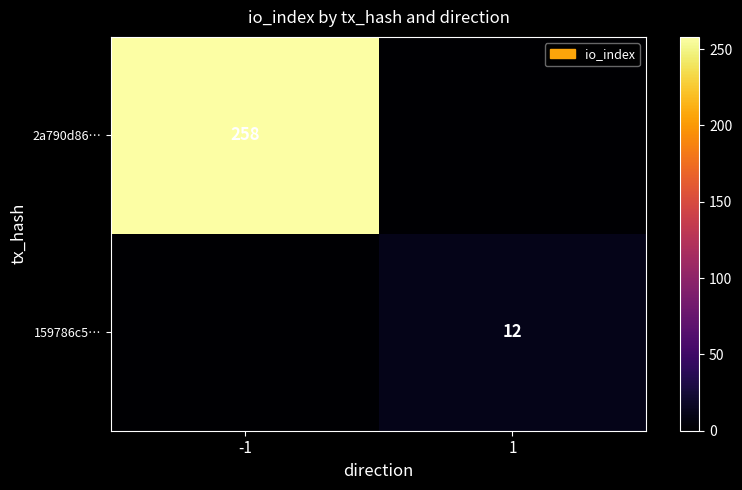

The value of 159786c5… at 1 is 16. True or false?

False